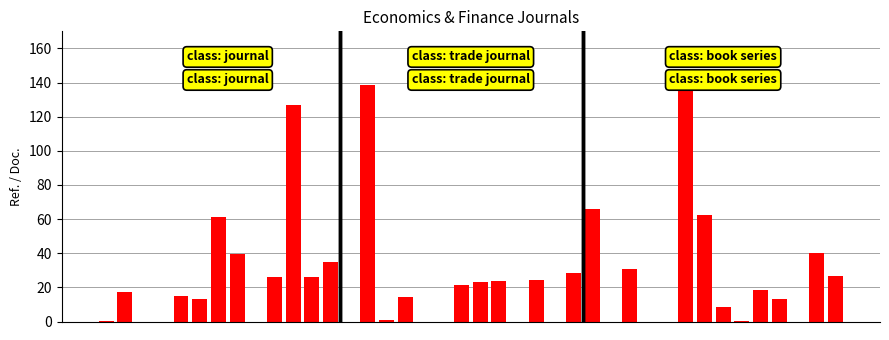

What is the sum of all values?

1036.3